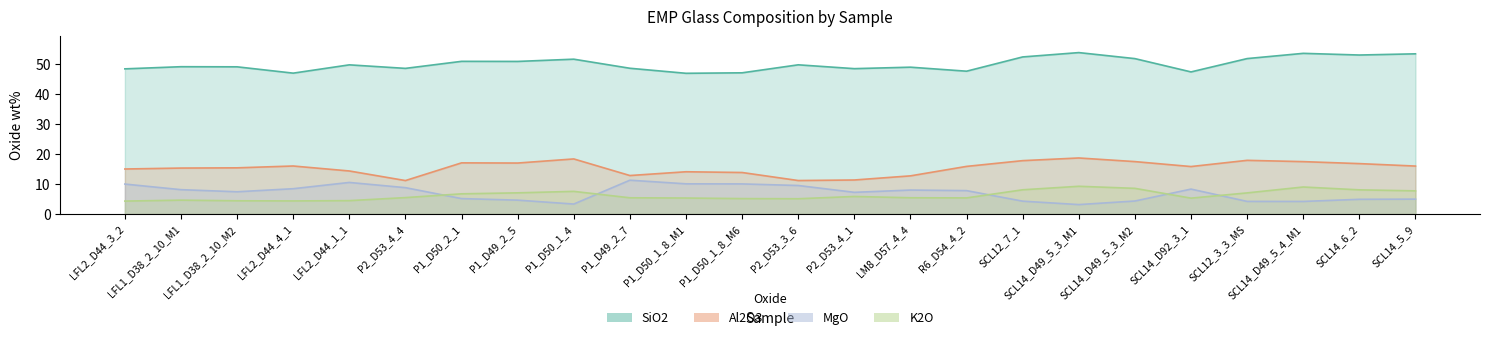

What is the minimum value shown in the chart?

3.1